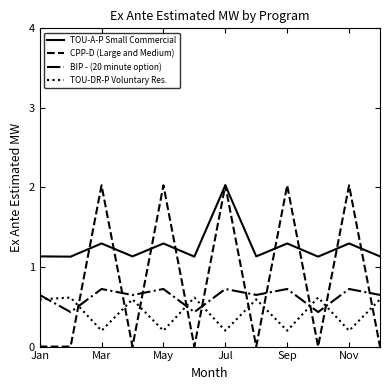

True or false: BIP - (20 minute option) and TOU-A-P Small Commercial intersect in this chart.

False